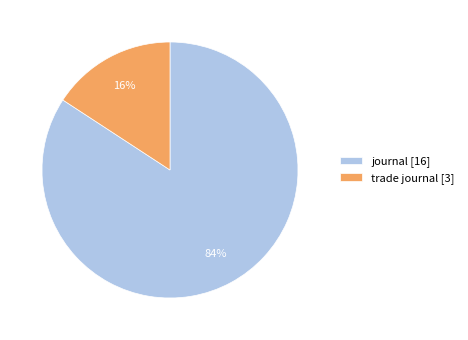

Which has a higher value, trade journal [3] or journal [16]?

journal [16]